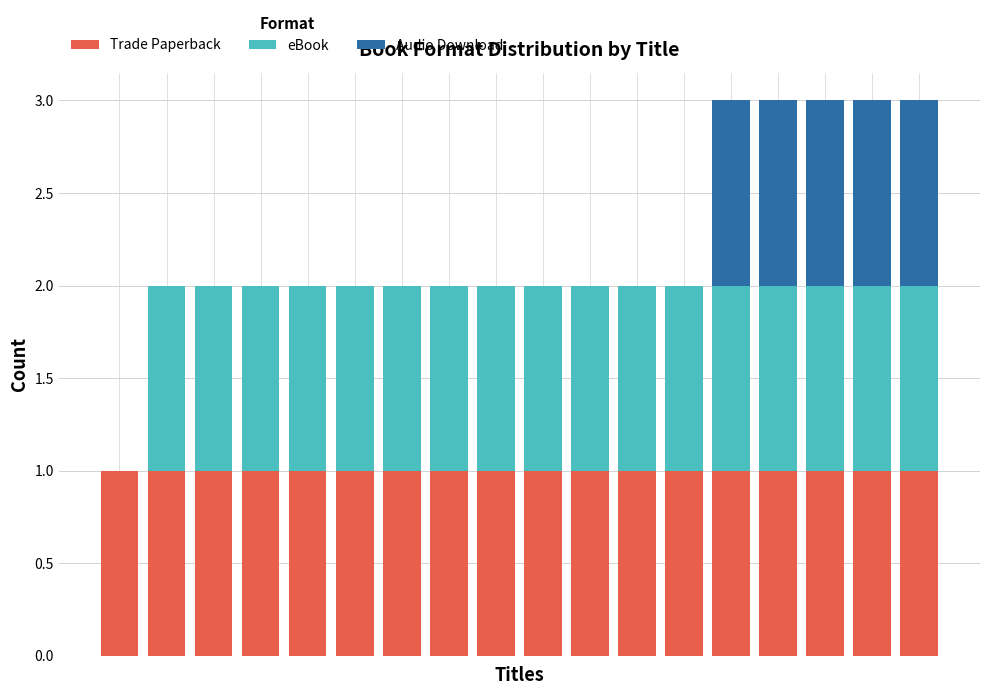

List the labels in order of Trade Paperback value, largest first.

0, 1, 2, 3, 4, 5, 6, 7, 8, 9, 10, 11, 12, 13, 14, 15, 16, 17